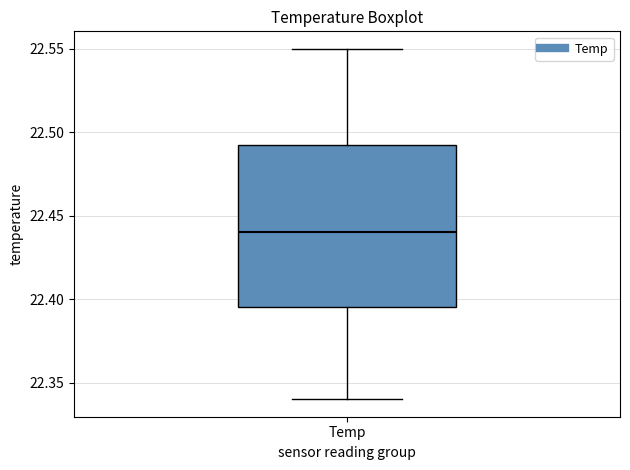

Transcribe this box plot: give where the median line is, the range the box spans, and where the two whiskers end, as read against the y-axis. The values are not printed on the chart, so give them approximately, as read against the axis.

median 22.440, box 22.395 to 22.495, whiskers 22.340 to 22.550